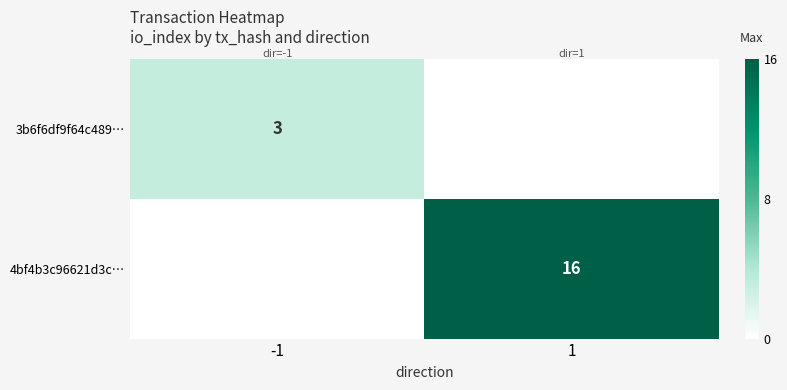

Is it true that 4bf4b3c96621d3c… equals 27 at 1?

False